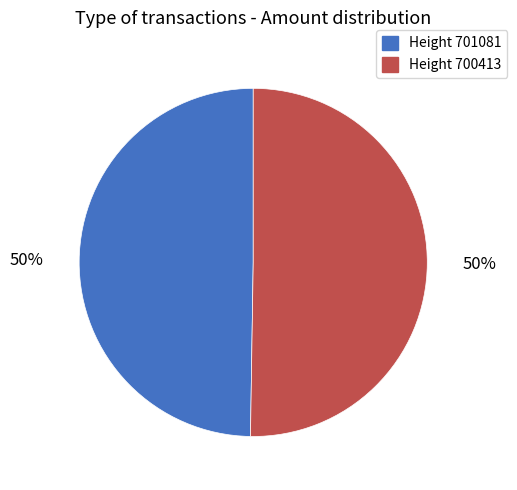

How many segments does this pie chart have?

2